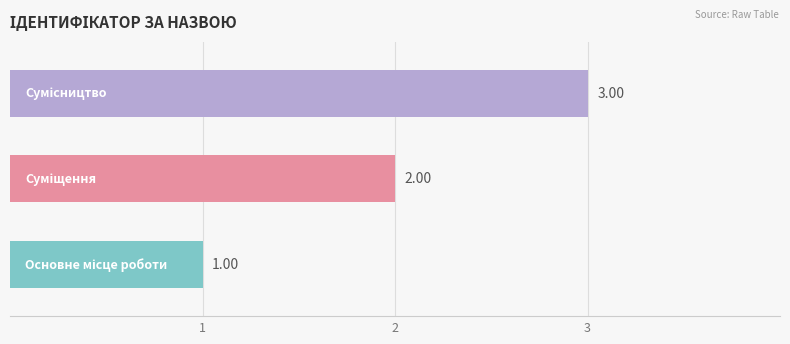

How many data points does each series have?

3